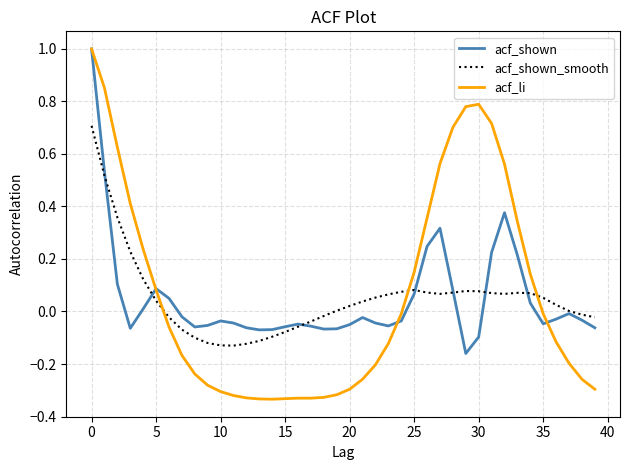

Which series has the largest range (max minus min)?

acf_li